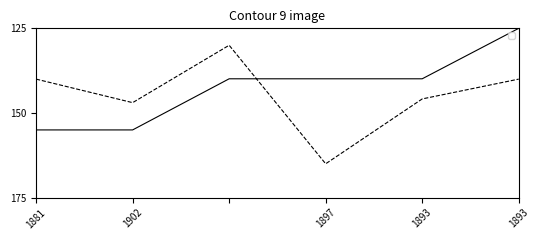

How many data points in _score are above 139?

5